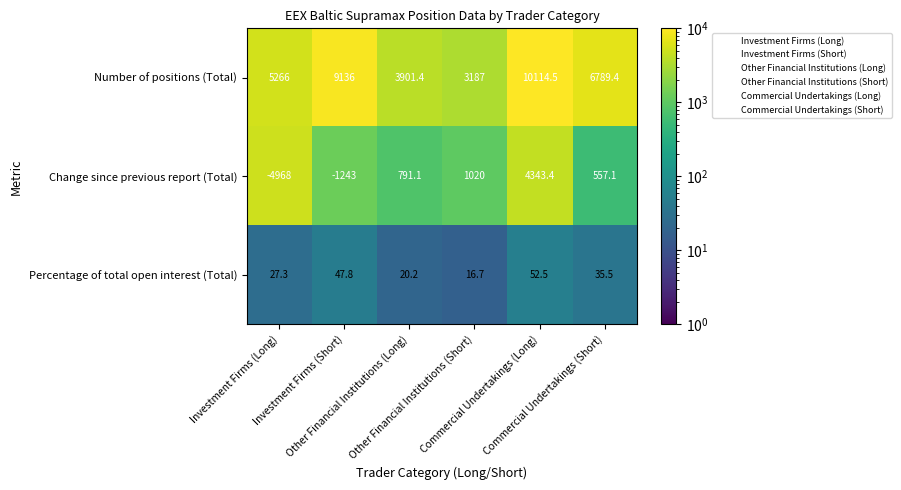

Which series has the largest total across all categories?

Number of positions (Total)